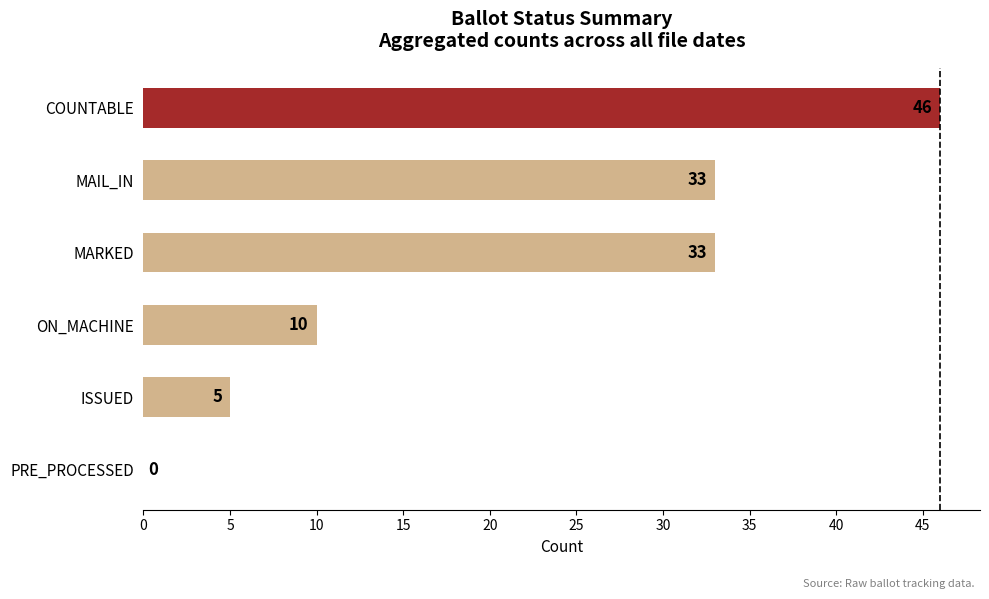

Read the value at MARKED, to the nearest 5.

35